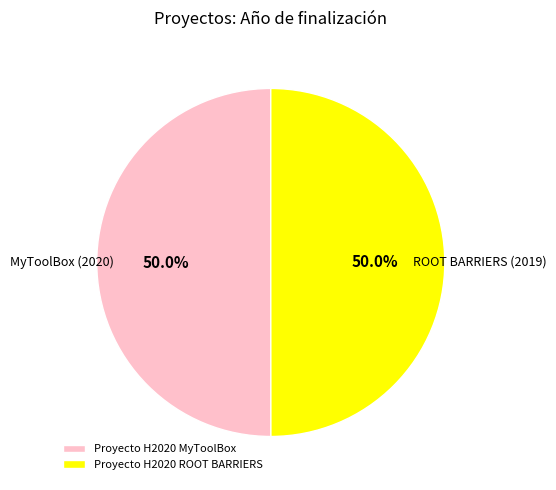

What is the ratio of the value at Proyecto H2020 ROOT BARRIERS to the value at Proyecto H2020 MyToolBox?

1.0